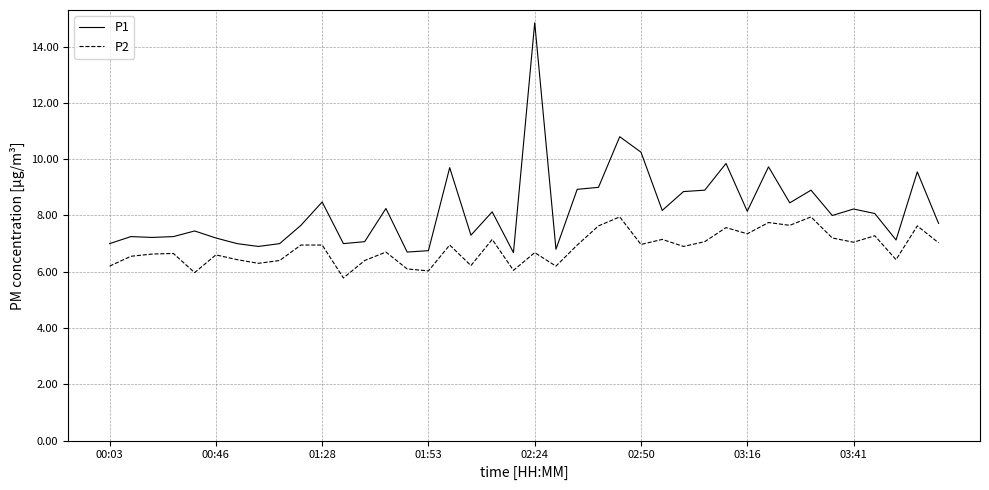

True or false: P2 and P1 cross at least once.

False